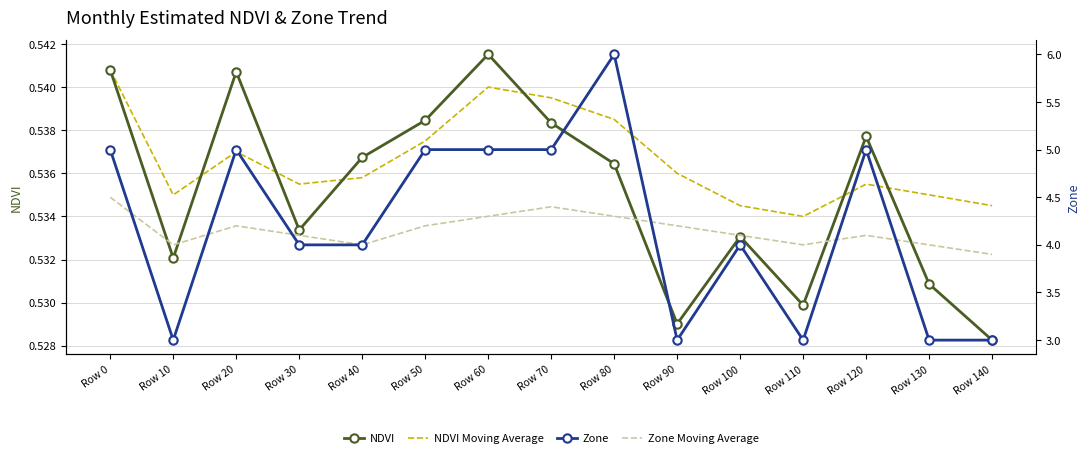

At which category does NDVI Moving Average reach its first local peak?

Row 20